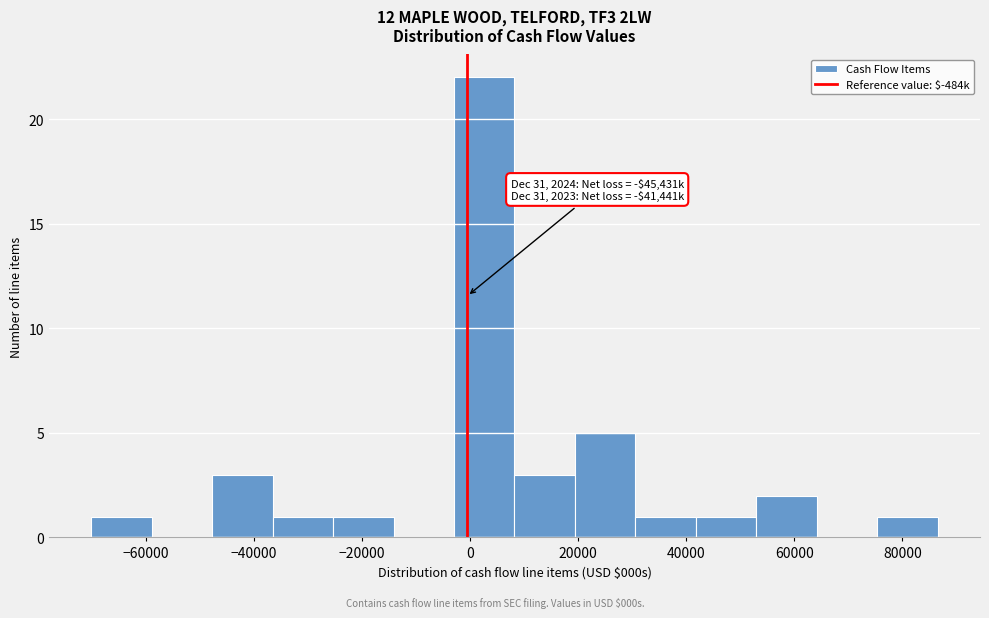

Over which range of the x-axis is the bar tallest?

-2000 to 8000